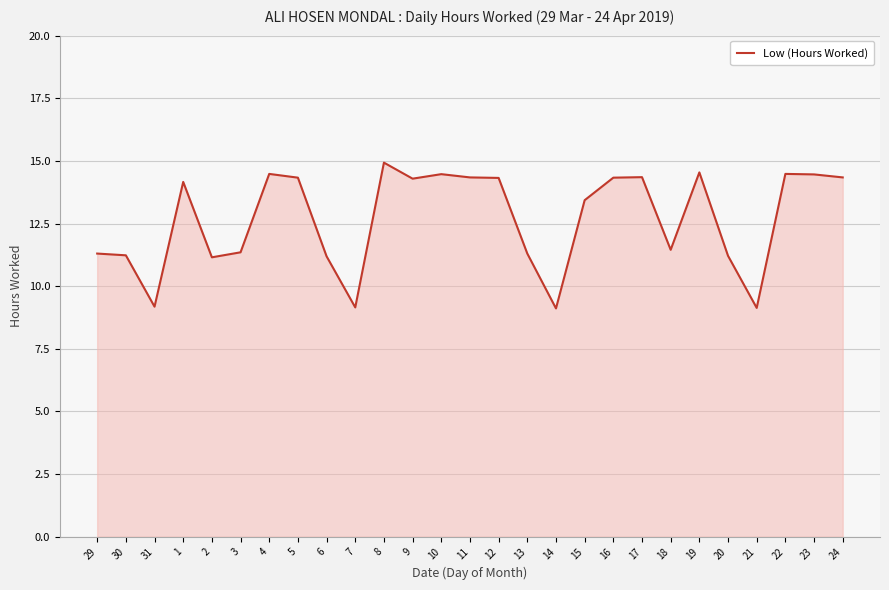

What is the smallest value displayed?

9.1